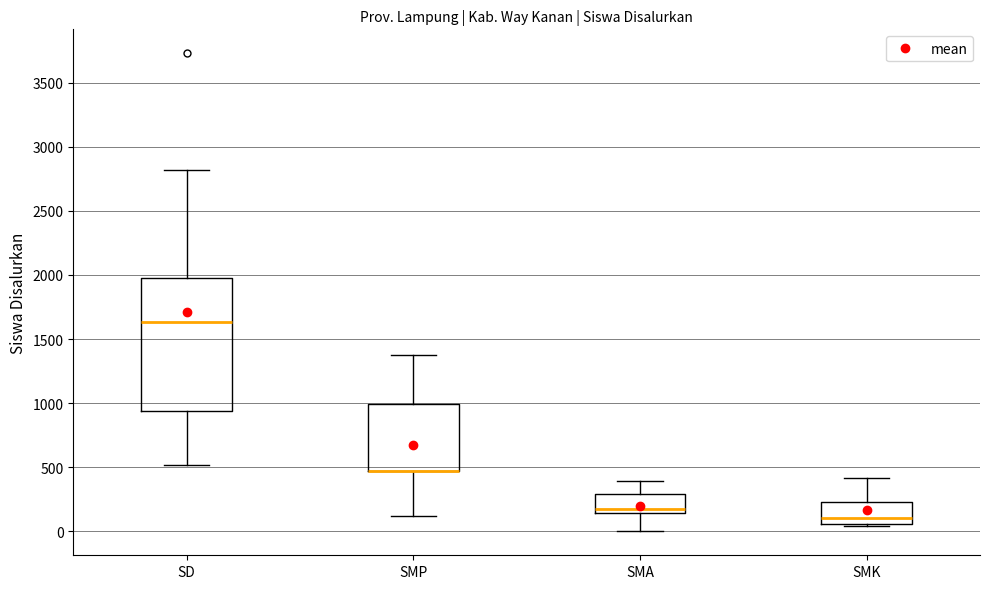

Reading left to right, read every box against the y-axis: the position of its median line, the range the box covers, and the ends of its whiskers. The values are not printed on the chart, so give them approximately, as read against the axis.

SD: median 1650, box 950 to 2000, whiskers 500 to 2800
SMP: median 450 (drawn on the box's lower edge), box 450 to 1000, whiskers 100 to 1350
SMA: median 200, box 150 to 300, whiskers 0 to 400
SMK: median 100, box 50 to 250, whiskers 50 (just below the box's lower edge) to 400